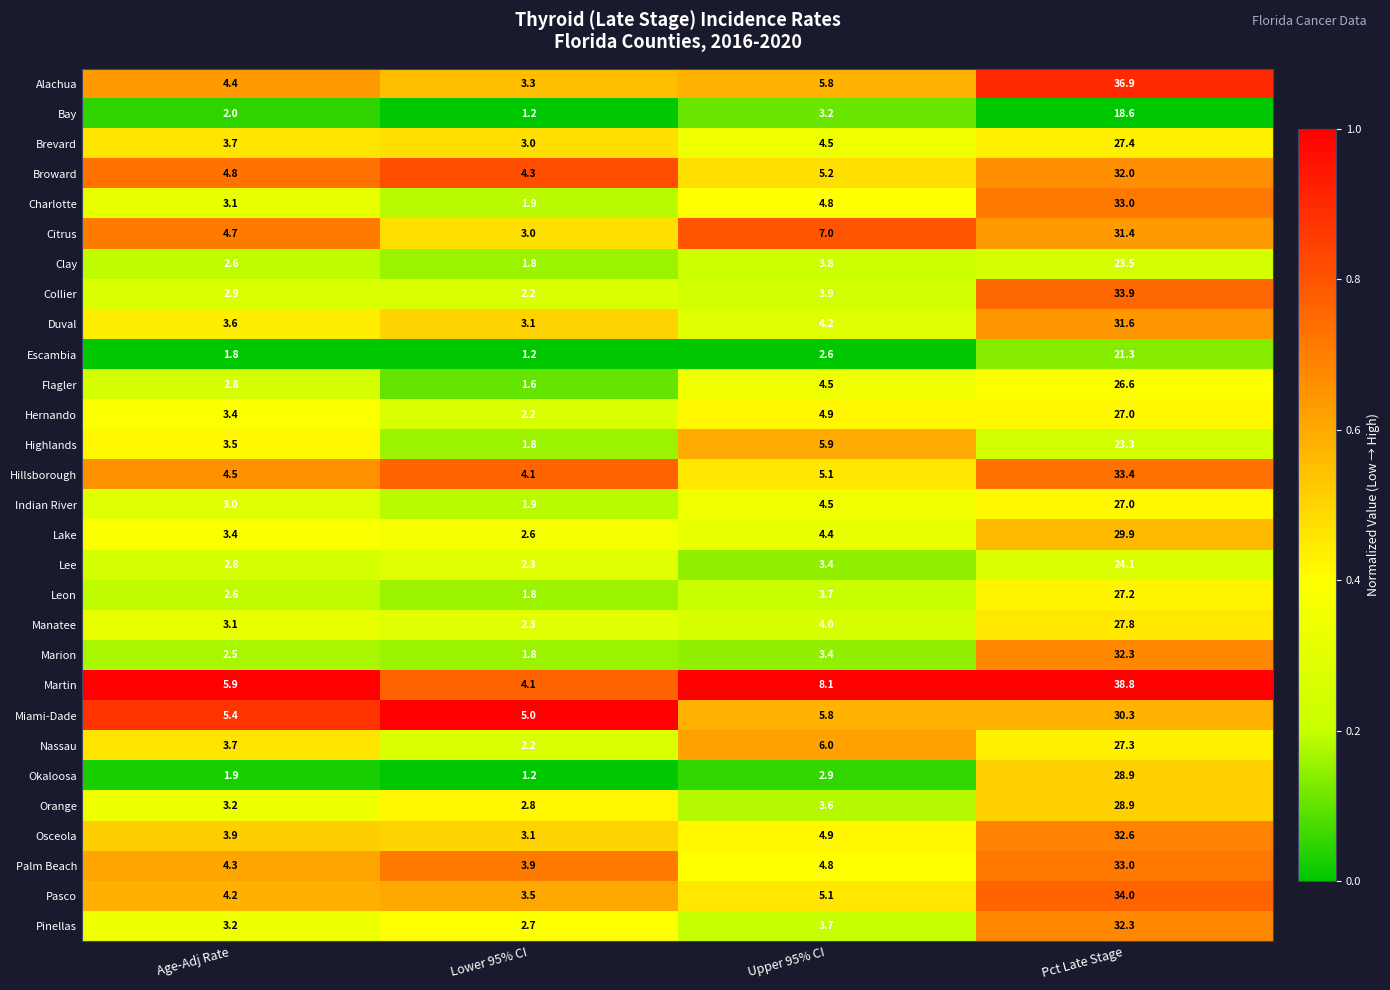

Which series changed the most between Upper 95% CI and Pct Late Stage?

Alachua